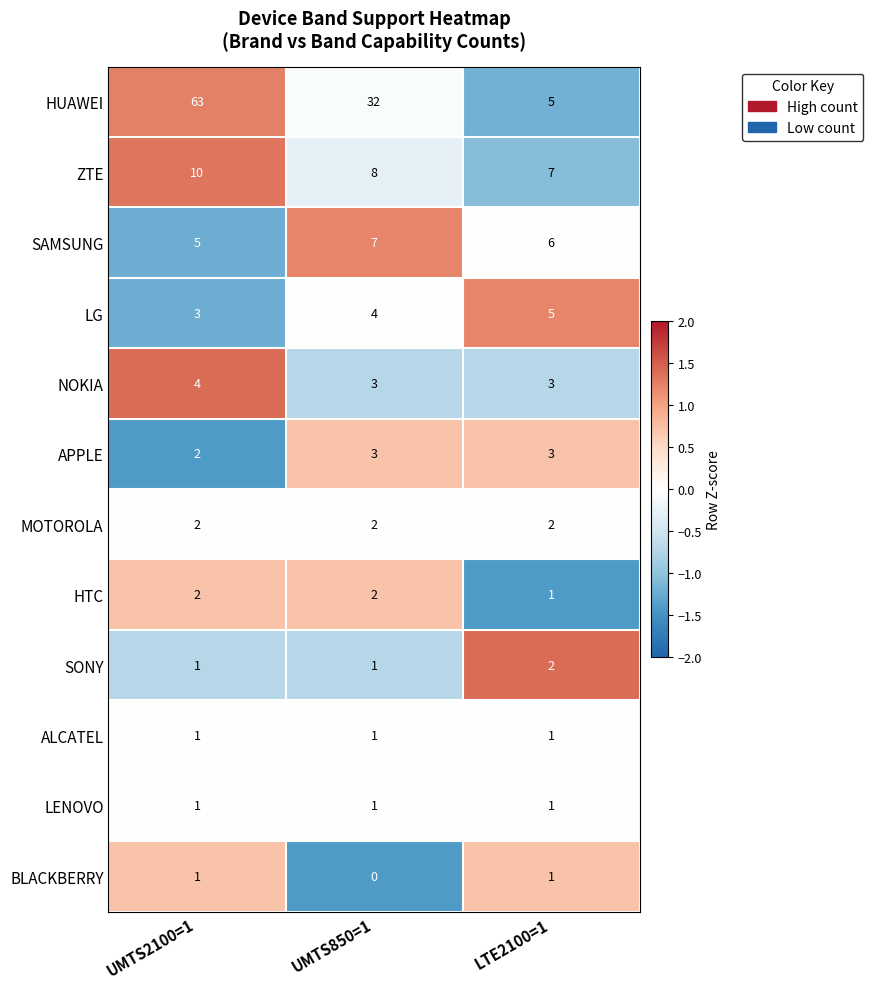

At which category is the sum across all series the highest?

UMTS2100=1